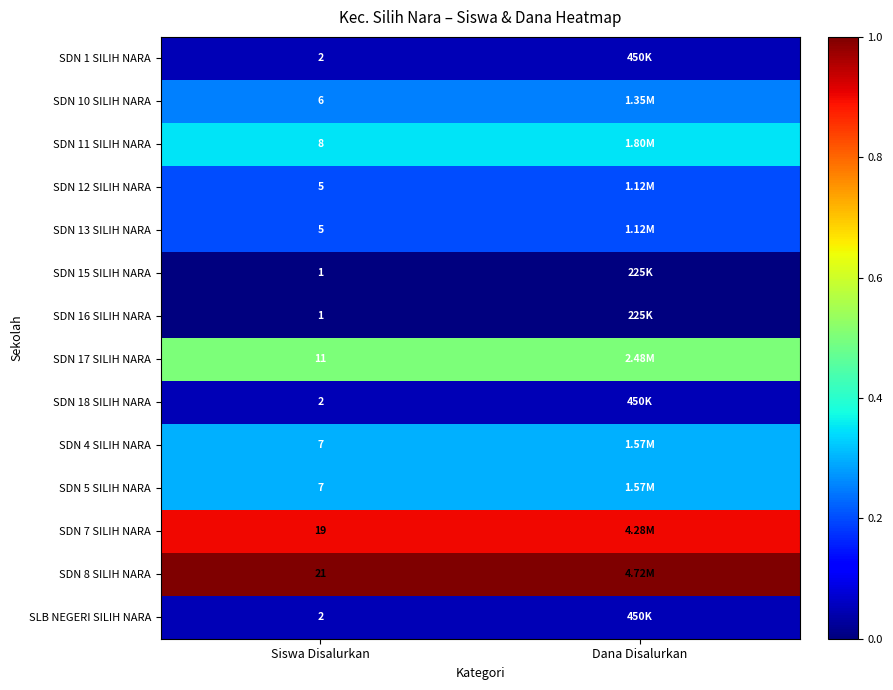

What is the approximate value of SDN 7 SILIH NARA at Dana Disalurkan?

0.9